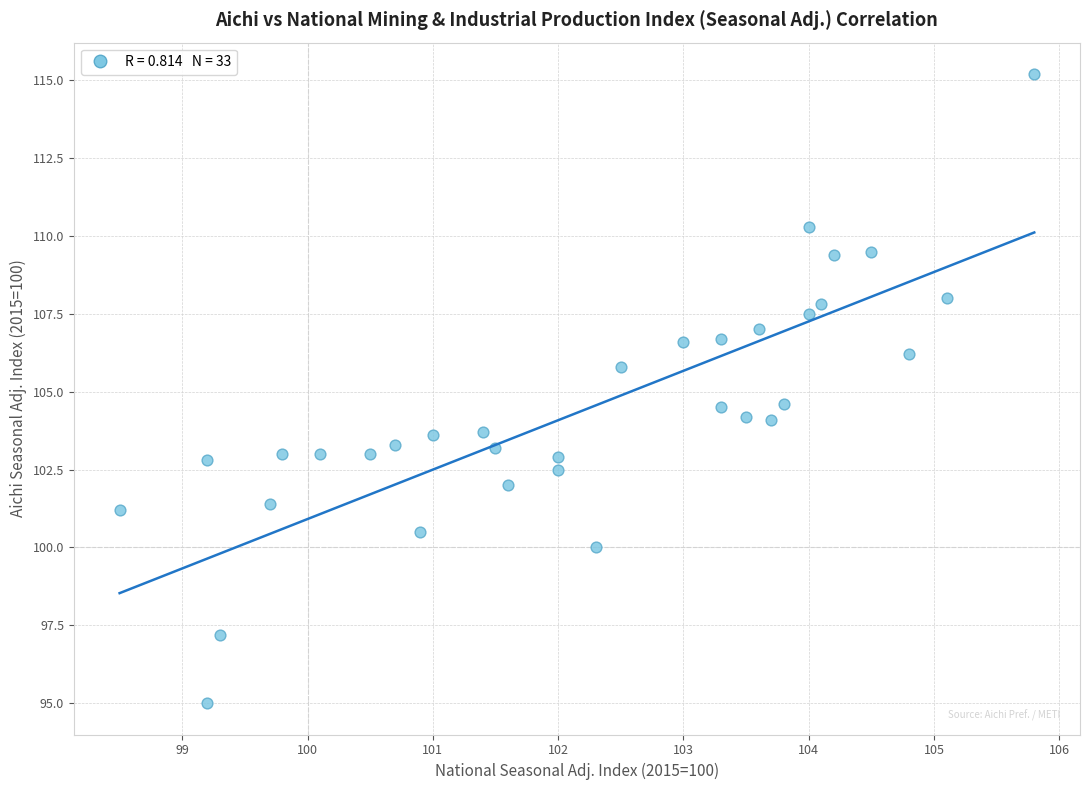

What is the range of Y values (max minus min)?

20.2